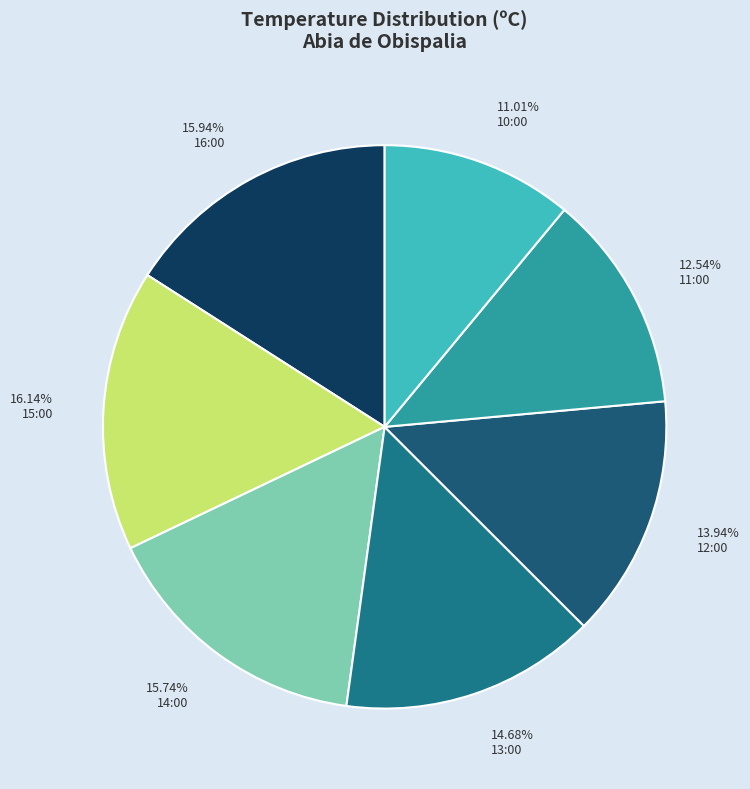

Which has a higher value, 14.68% 13:00 or 15.94% 16:00?

15.94% 16:00